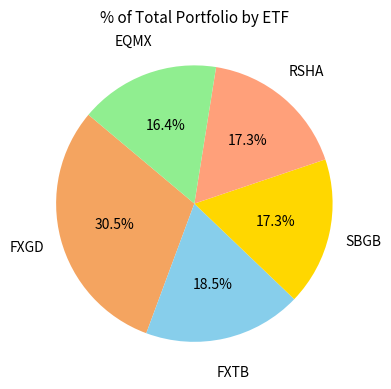

How much of the chart is everything except EQMX?

83.6%